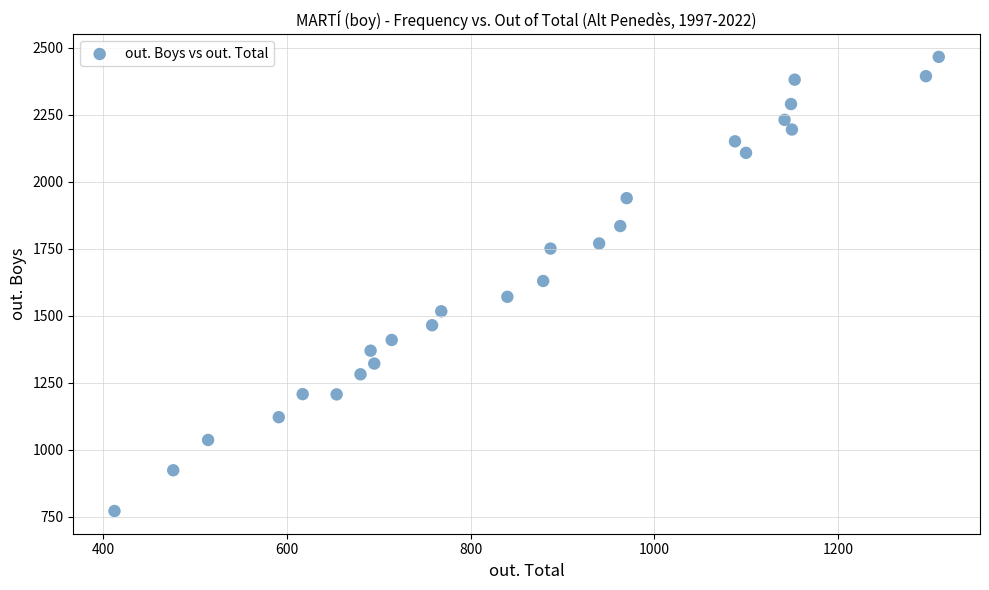

What is the range of X values (max minus min)?

898